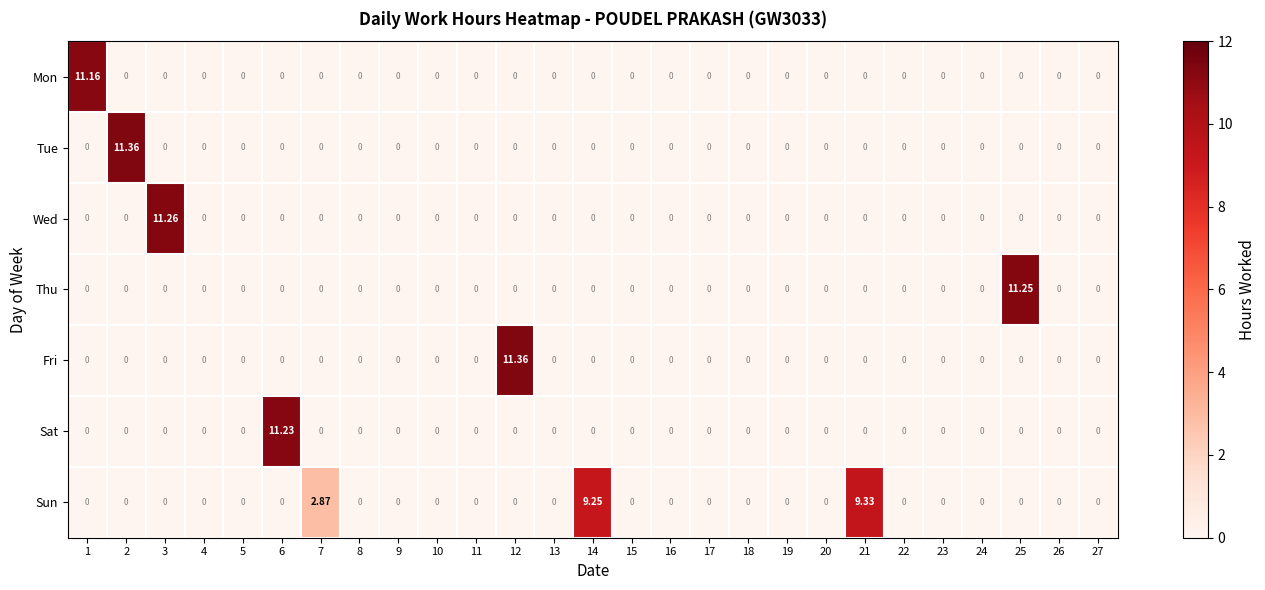

Which series has the largest total across all categories?

Sun